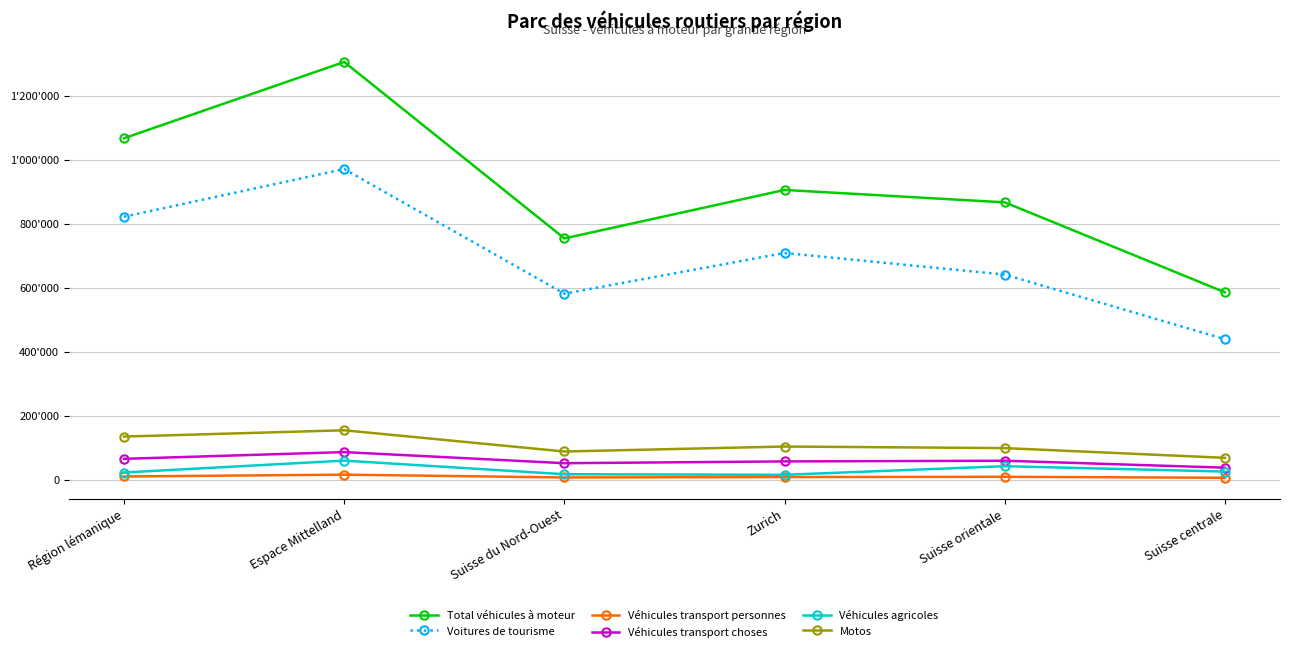

Which series has the largest total across all categories?

Total véhicules à moteur